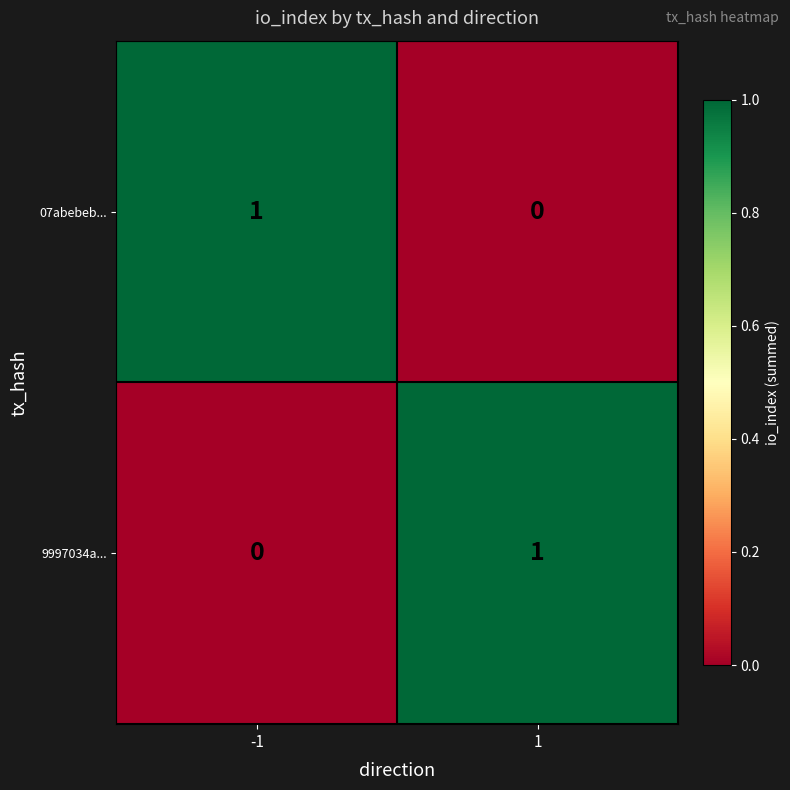

True or false: 07abebeb... has a value of 2 at -1.

False